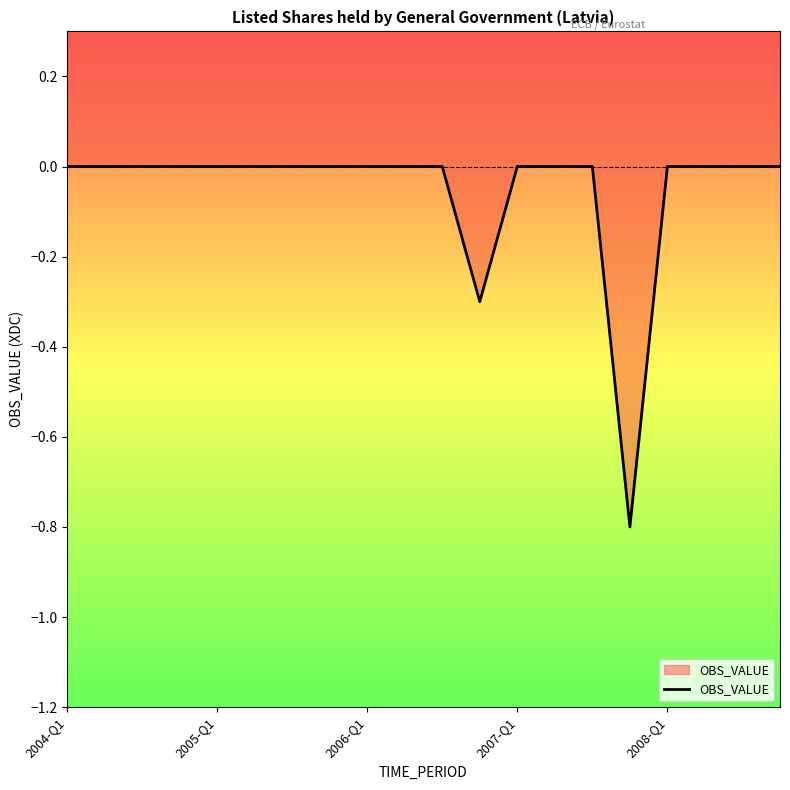

How many data points are less than 0?

2